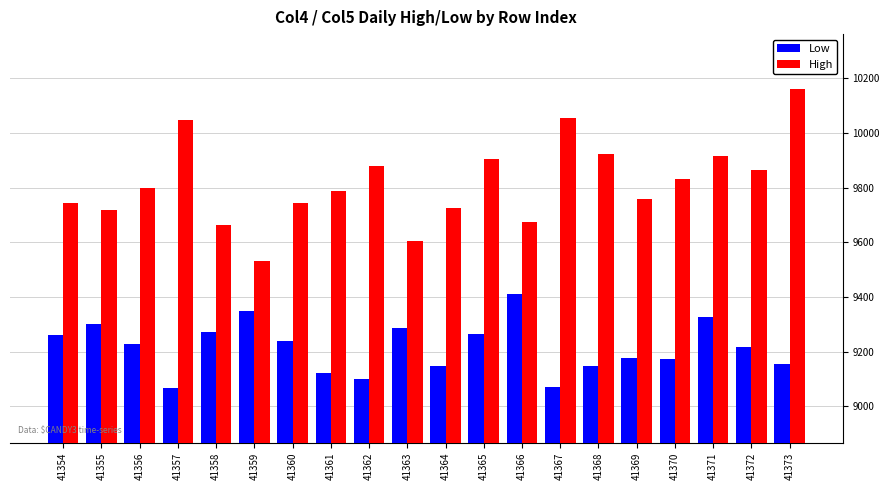

How many series are shown in this chart?

2